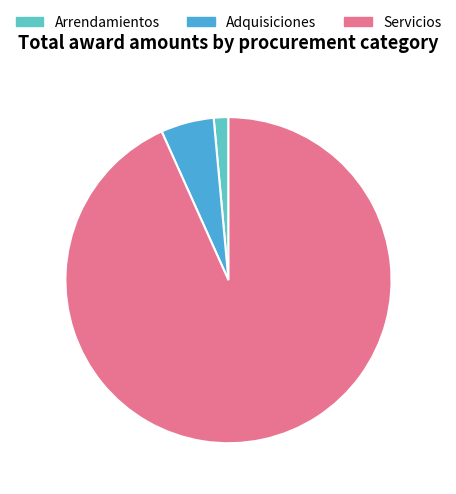

Do Arrendamientos and Servicios together represent more than half of the pie?

Yes